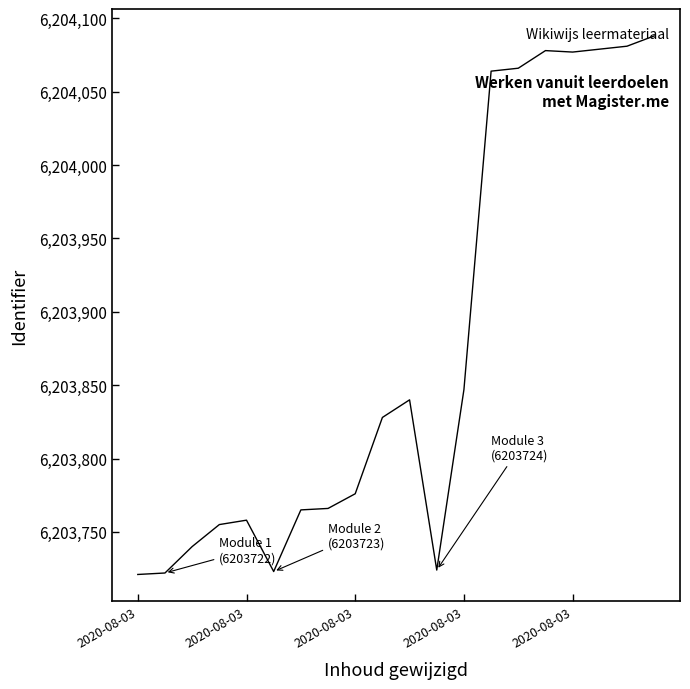

What is the minimum value shown in the chart?

6203721